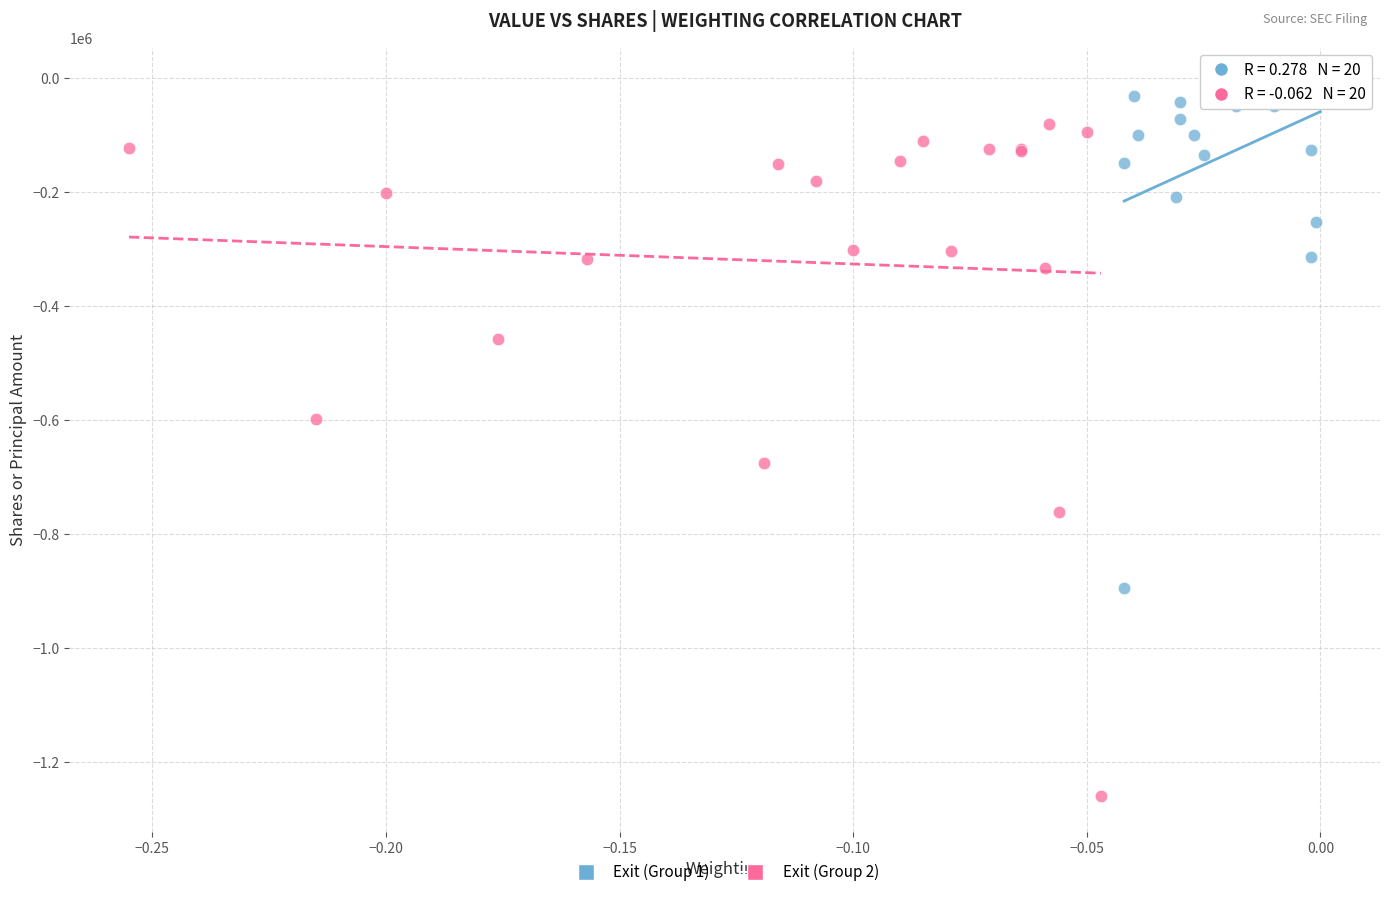

What are all the series names shown in the legend?

Exit (Group 1), Exit (Group 2)